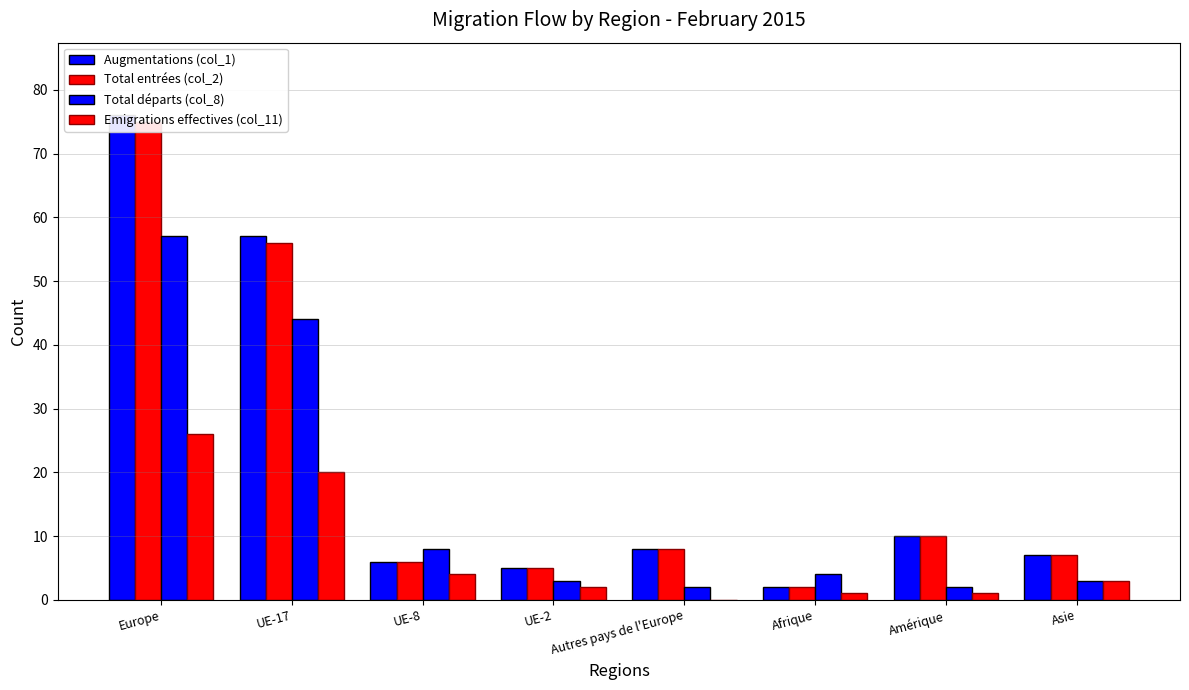

What is the sum of the Augmentations (col_1) values at UE-8 and UE-2?

11